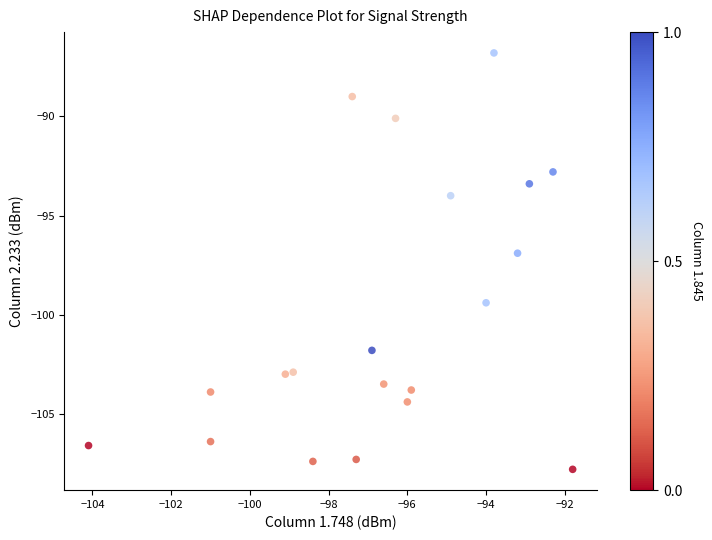

What is the range of Y values (max minus min)?

21.0